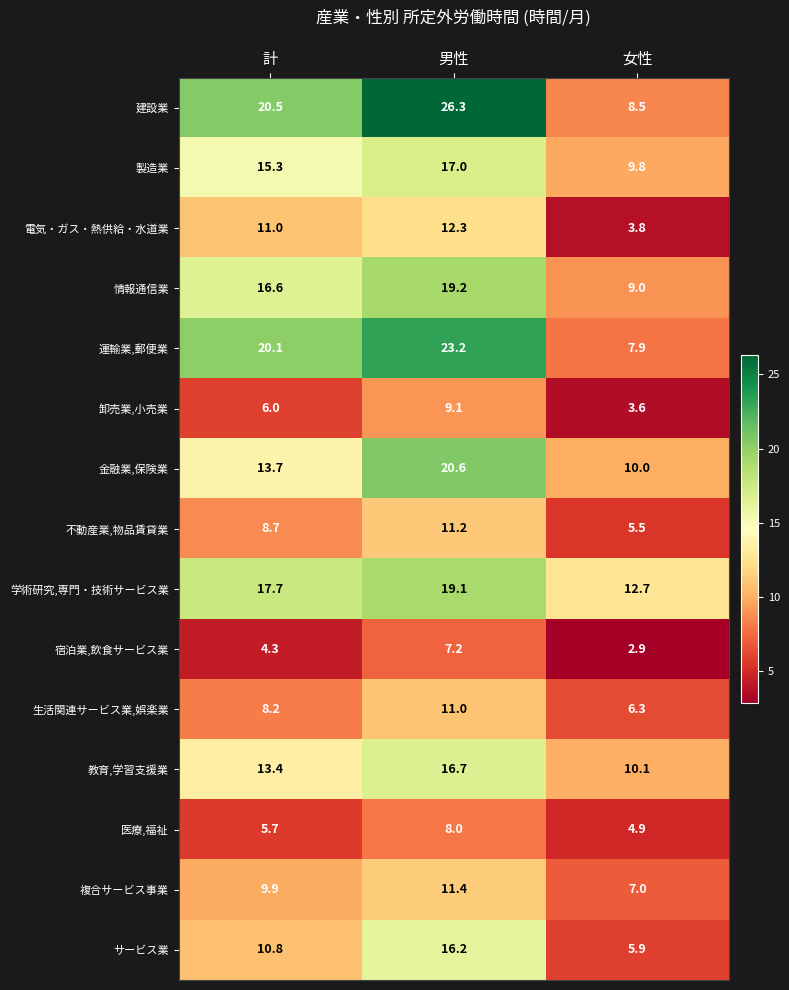

The value of 金融業,保険業 at 計 is 5.7. True or false?

False